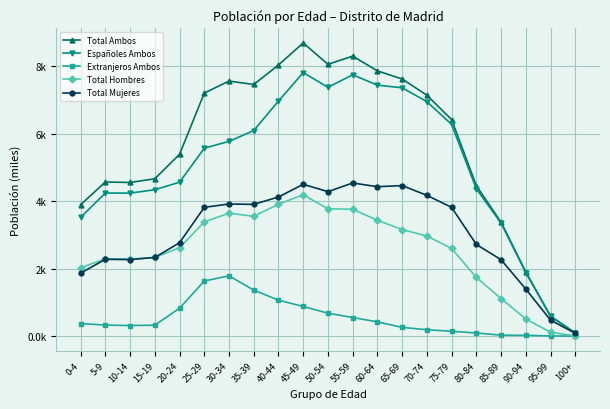

At how many categories does at least one series exceed 1?

19